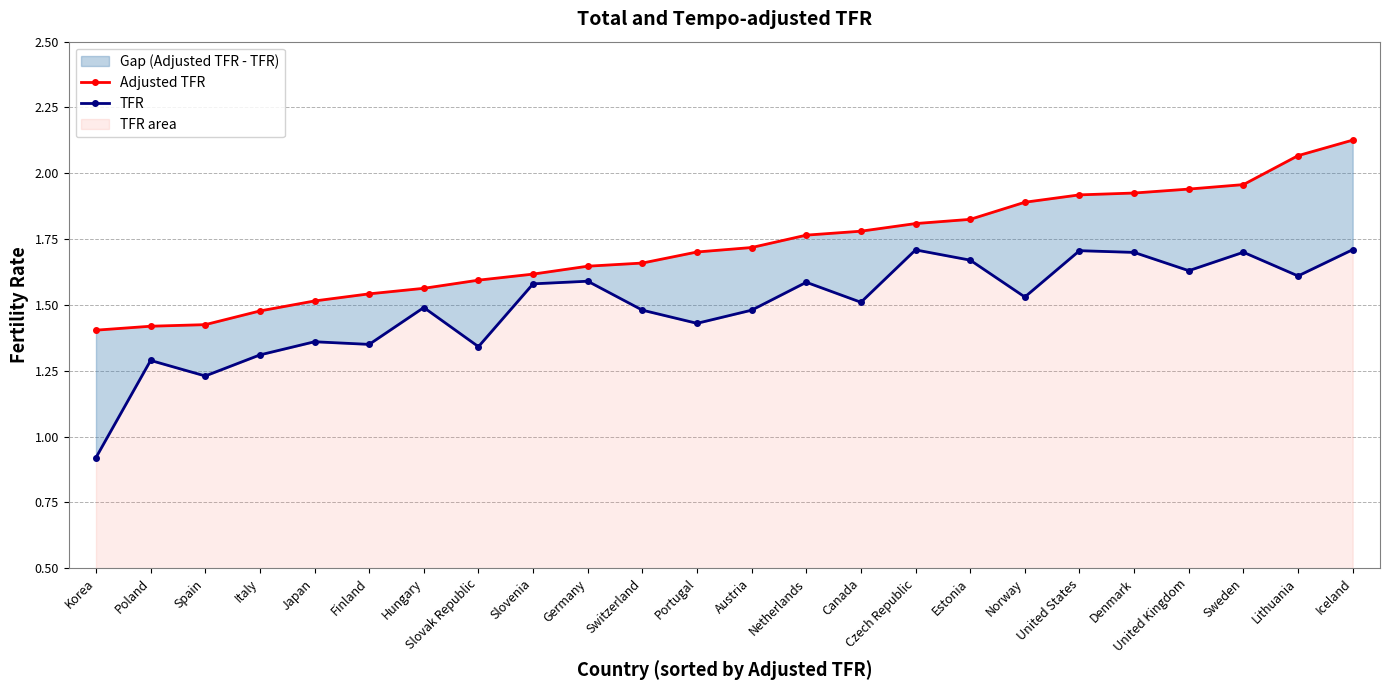

True or false: Adjusted TFR and TFR intersect in this chart.

False